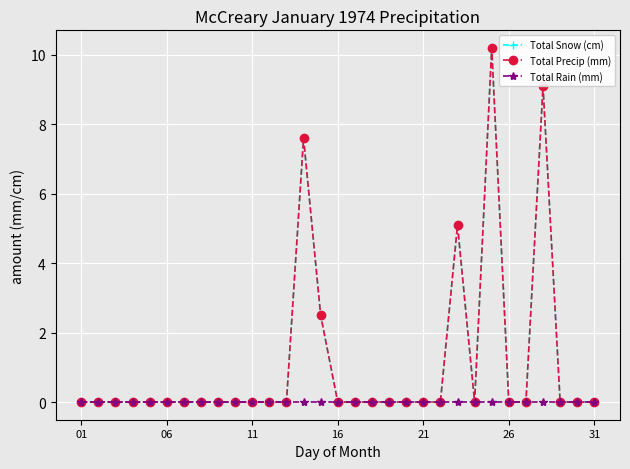

Does the chart have visible grid lines?

Yes